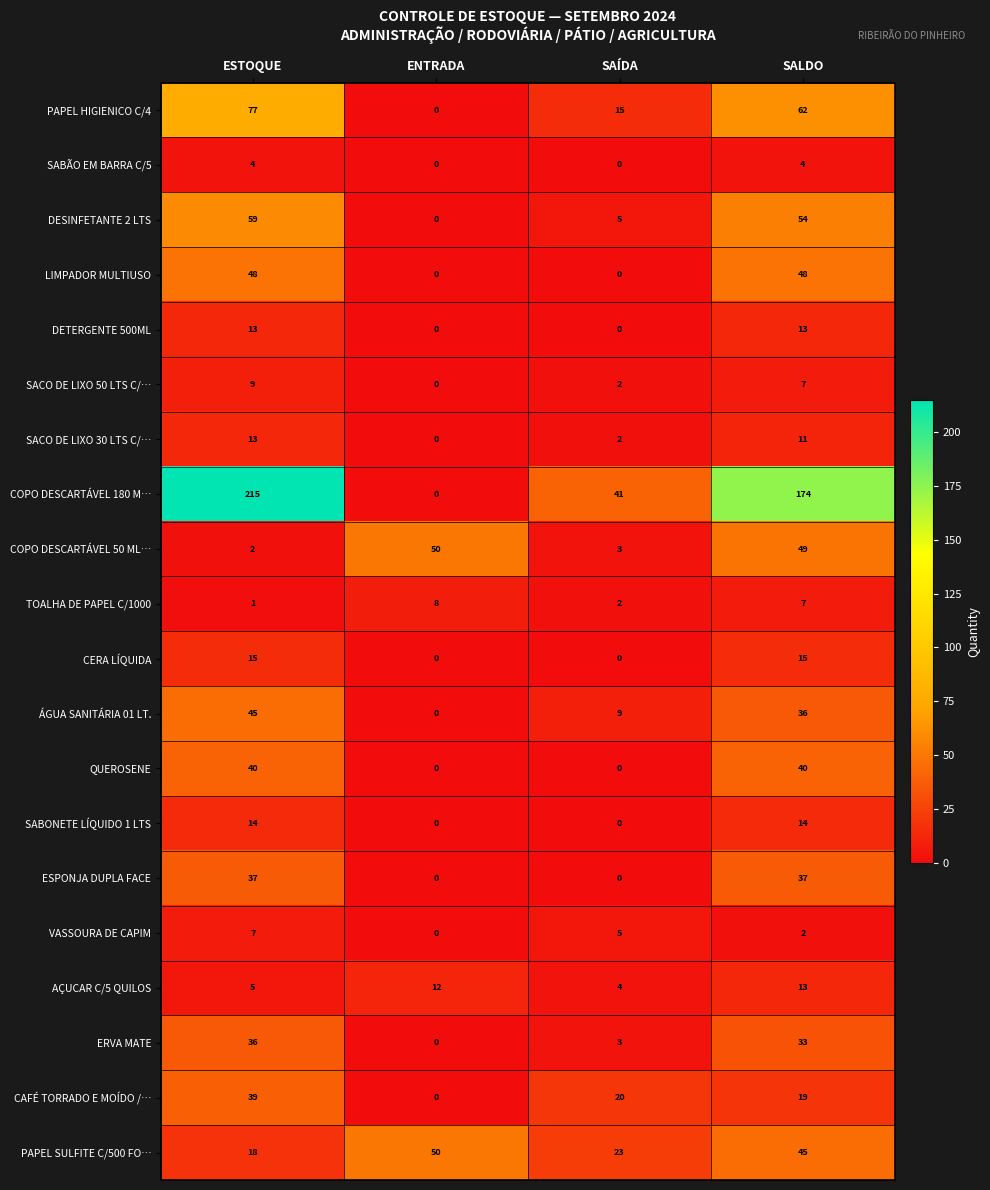

Which series has the largest total across all categories?

COPO DESCARTÁVEL 180 M…